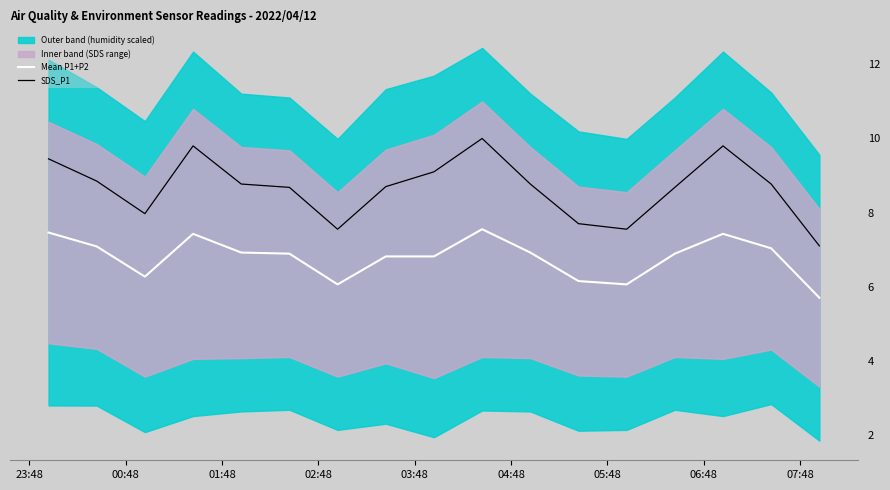

What is the minimum value for Mean P1+P2?

5.7